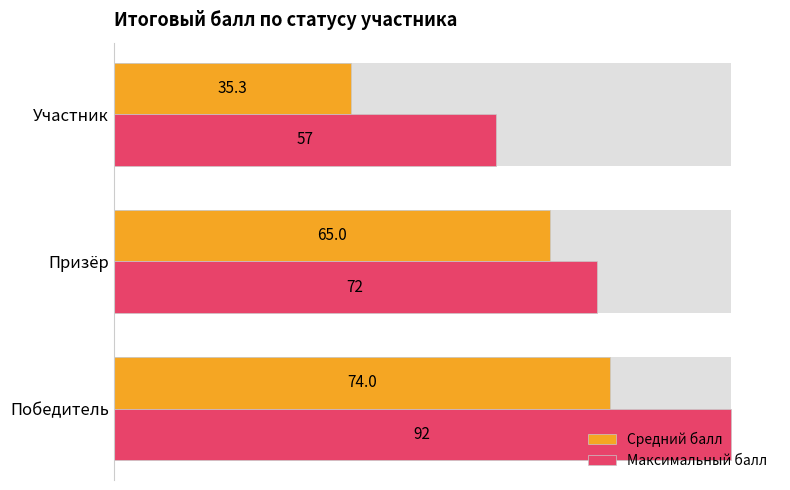

Between Победитель and Участник, which series saw the biggest shift?

Средний балл